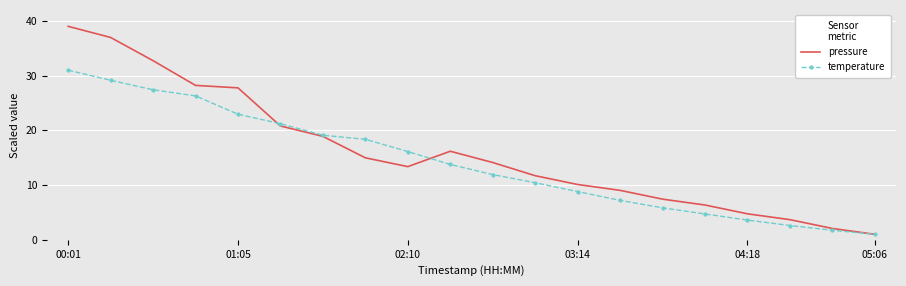

List the series in order of their overall mean, highest first.

pressure, temperature